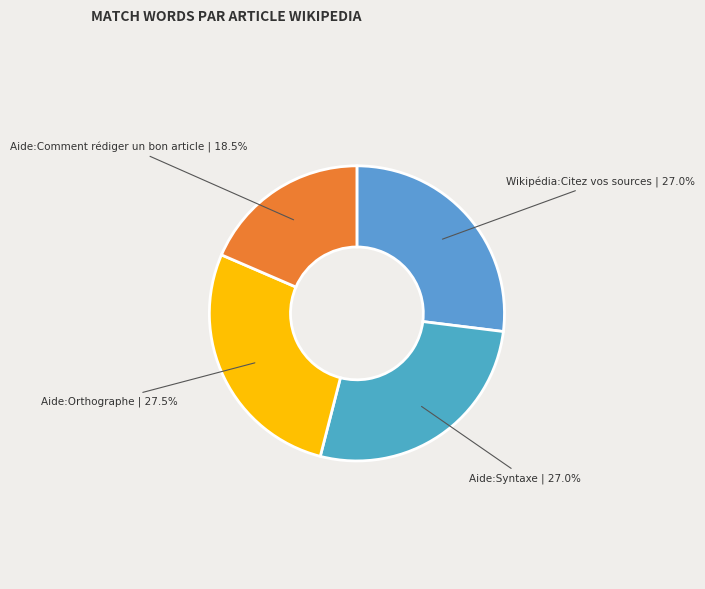

To the nearest percent, what is the average slice percentage?

25%